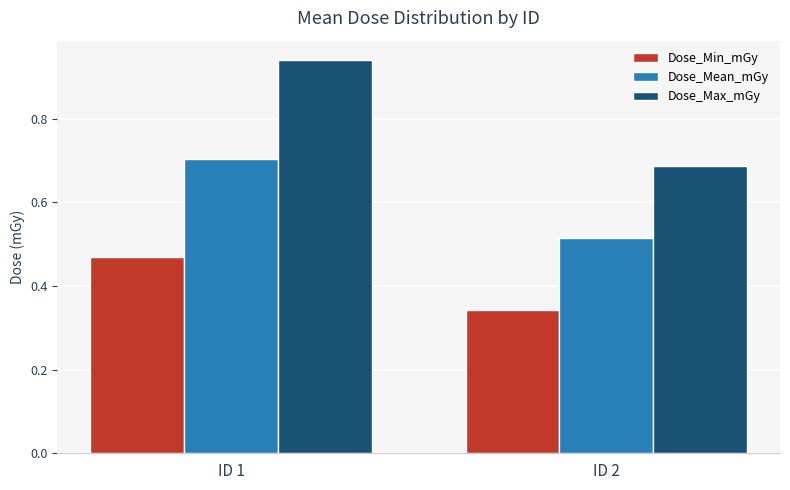

Which category has the highest value in the Dose_Max_mGy series?

ID 1